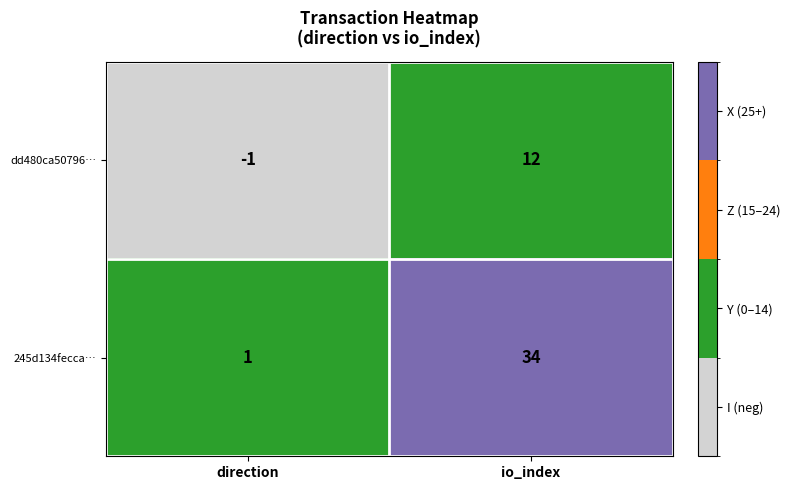

What is the sum of all 245d134fecca… values?

35